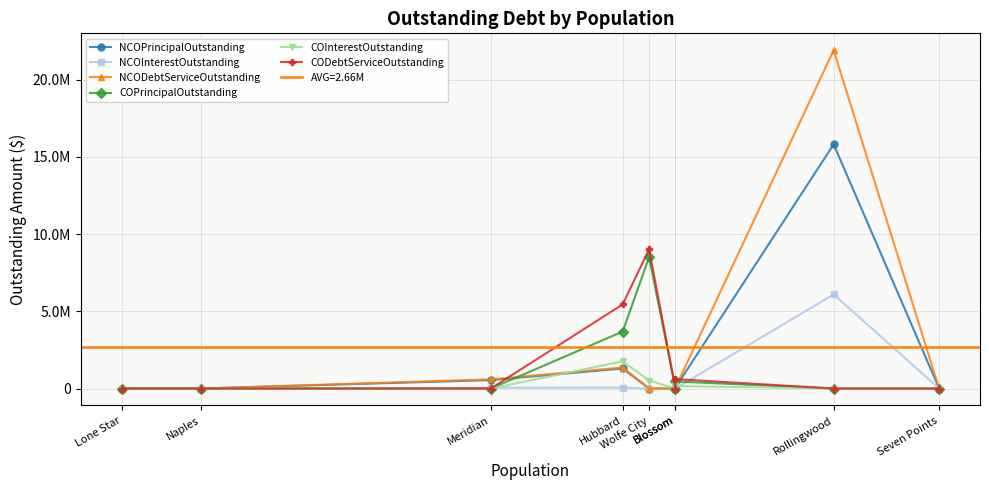

Reading left to right, list all the values displayed in this chart.

NCOPrincipalOutstanding: 0.0	0.0	545000.0	1297000.0	0.0	0.0	60000.0	15810000.0	0.0
NCOInterestOutstanding: 0.0	0.0	50792.0	63208.0	0.0	0.0	1674.0	6090108.2	0.0
NCODebtServiceOutstanding: 0.0	0.0	595792.0	1360208.0	0.0	0.0	61674.0	21900108.2	0.0
COPrincipalOutstanding: 0.0	0.0	0.0	3690000.0	8503000.0	0.0	455000.0	0.0	0.0
COInterestOutstanding: 0.0	0.0	0.0	1759796.9	517367.0	0.0	155417.5	0.0	0.0
CODebtServiceOutstanding: 0.0	0.0	0.0	5449796.8	9020367.0	0.0	610417.5	0.0	0.0